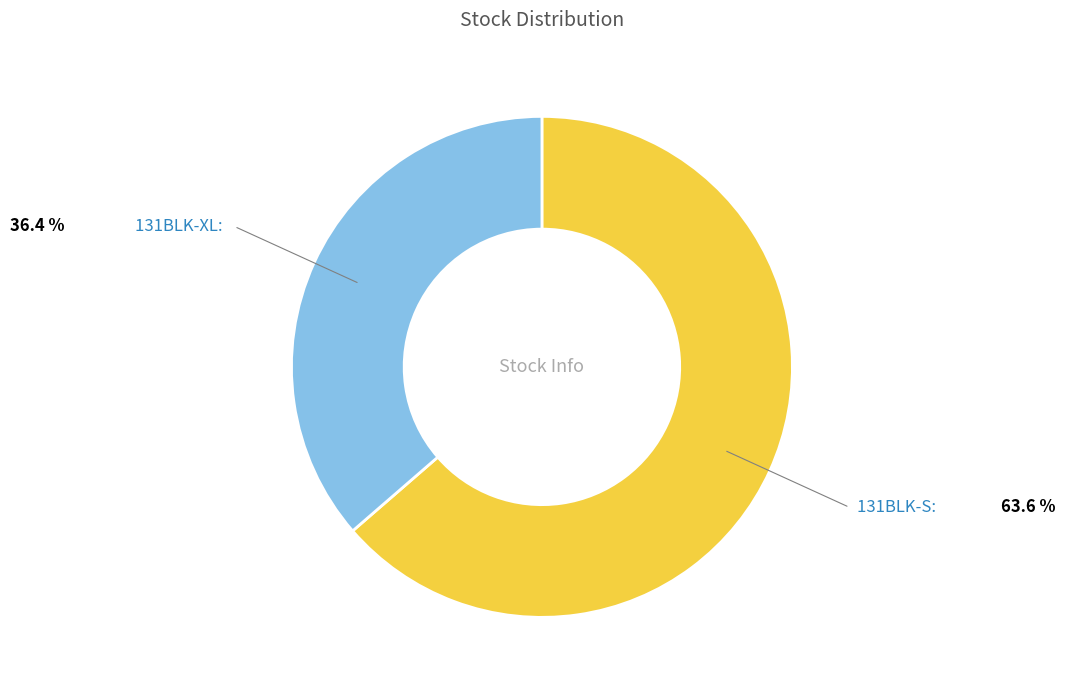

Is there any slice that represents more than half of the pie?

Yes